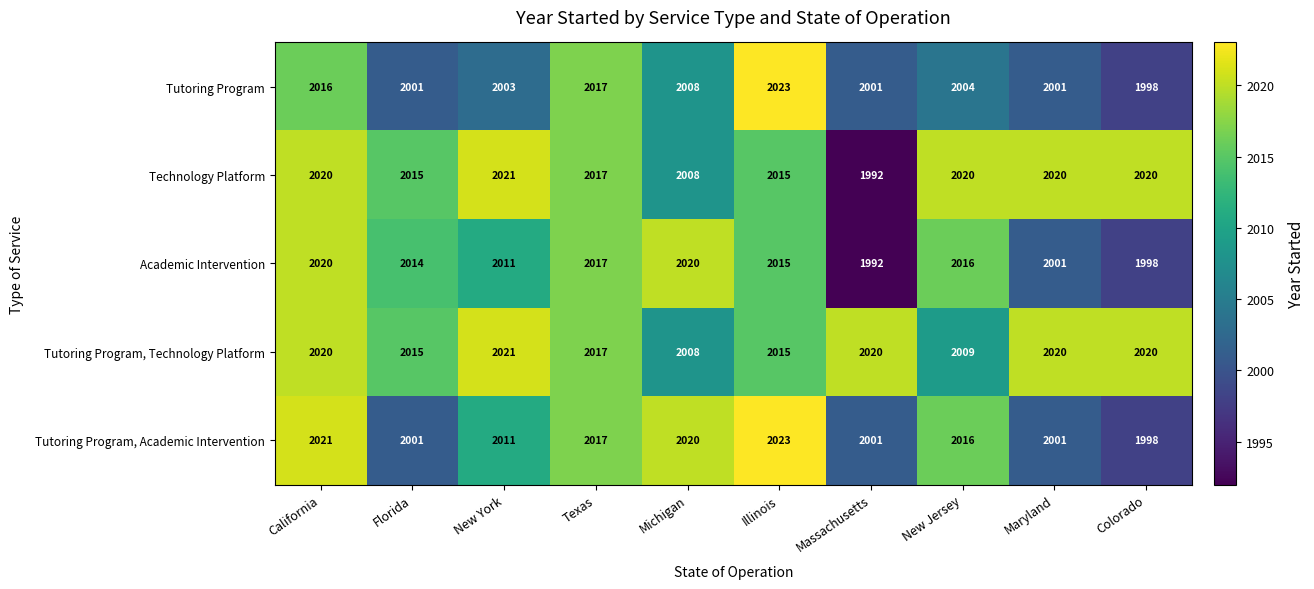

How many data points does each series have?

10